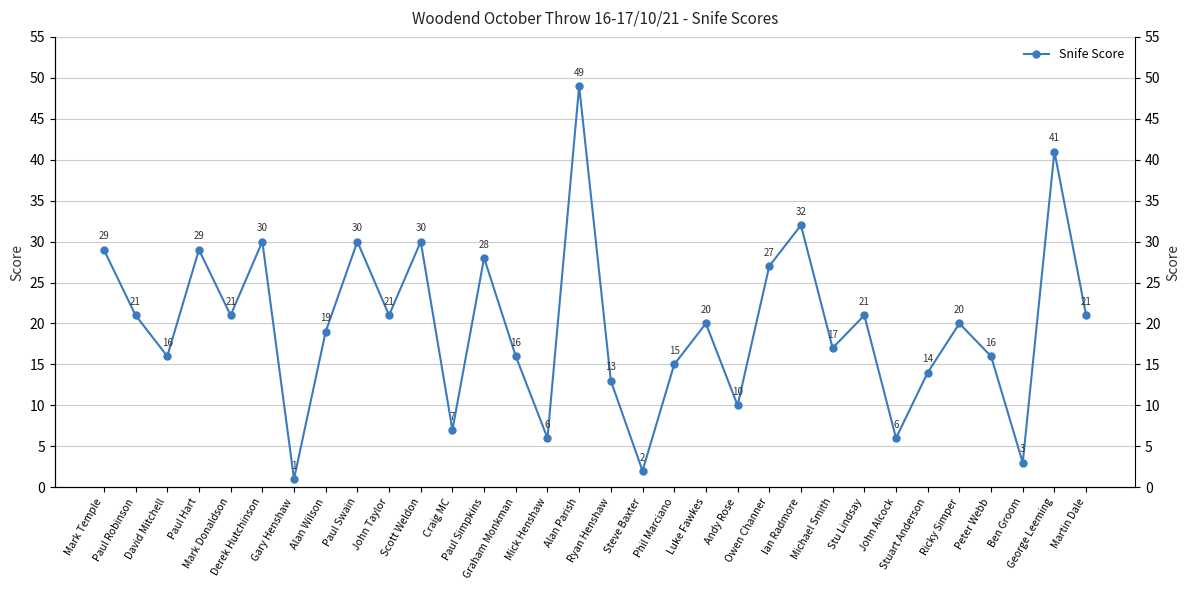

How many interior local valleys (lower than both neighbors) does the data have?

11